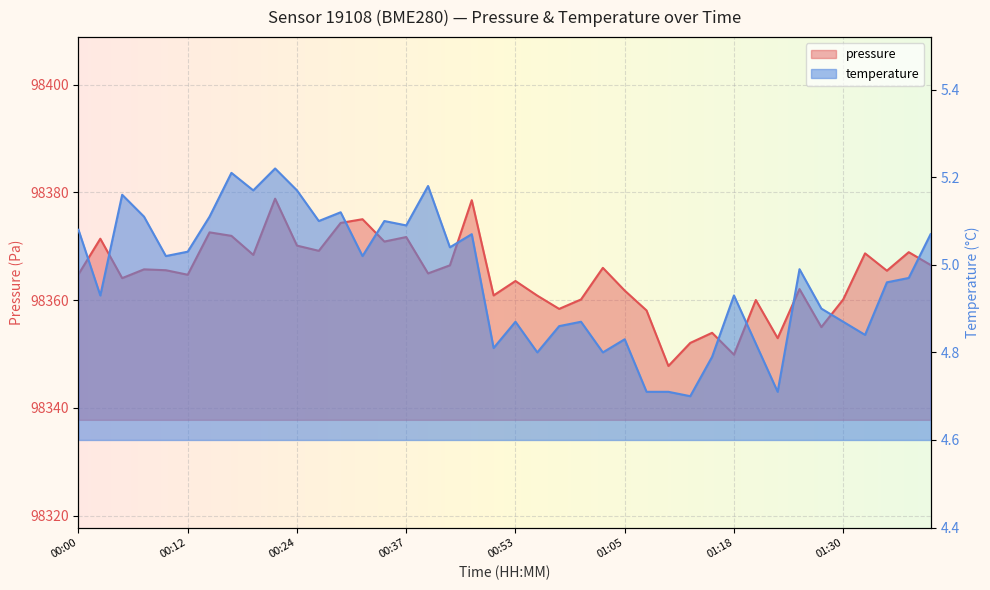

Where is the first local maximum for pressure?

00:02